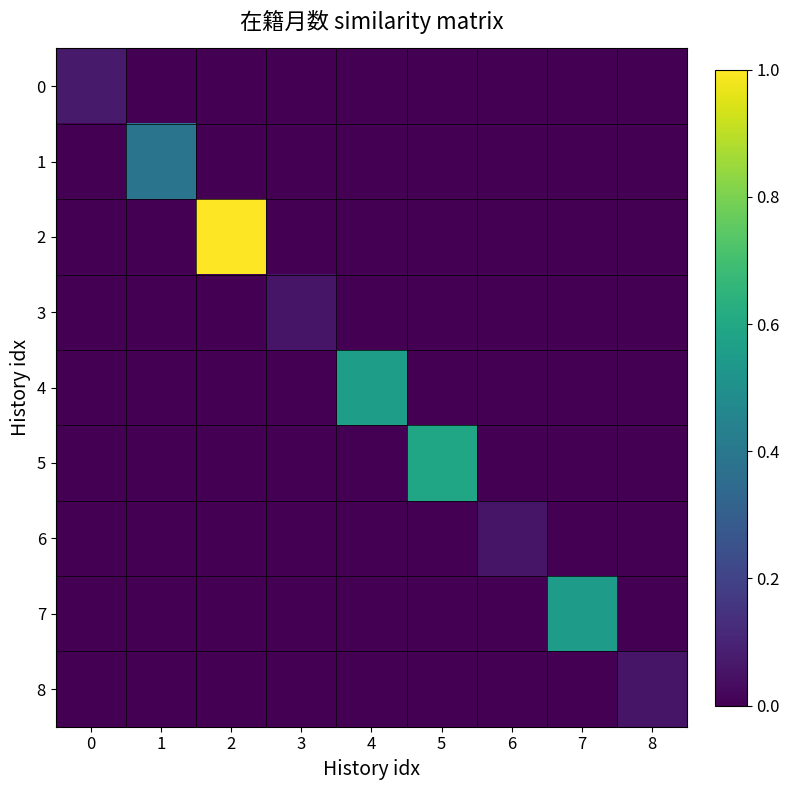

Reading left to right, list all the values displayed in this chart.

0: 0=0.1	1=0.0	2=0.0	3=0.0	4=0.0	5=0.0	6=0.0	7=0.0	8=0.0
1: 0=0.0	1=0.4	2=0.0	3=0.0	4=0.0	5=0.0	6=0.0	7=0.0	8=0.0
2: 0=0.0	1=0.0	2=1.0	3=0.0	4=0.0	5=0.0	6=0.0	7=0.0	8=0.0
3: 0=0.0	1=0.0	2=0.0	3=0.1	4=0.0	5=0.0	6=0.0	7=0.0	8=0.0
4: 0=0.0	1=0.0	2=0.0	3=0.0	4=0.6	5=0.0	6=0.0	7=0.0	8=0.0
5: 0=0.0	1=0.0	2=0.0	3=0.0	4=0.0	5=0.6	6=0.0	7=0.0	8=0.0
6: 0=0.0	1=0.0	2=0.0	3=0.0	4=0.0	5=0.0	6=0.1	7=0.0	8=0.0
7: 0=0.0	1=0.0	2=0.0	3=0.0	4=0.0	5=0.0	6=0.0	7=0.6	8=0.0
8: 0=0.0	1=0.0	2=0.0	3=0.0	4=0.0	5=0.0	6=0.0	7=0.0	8=0.1